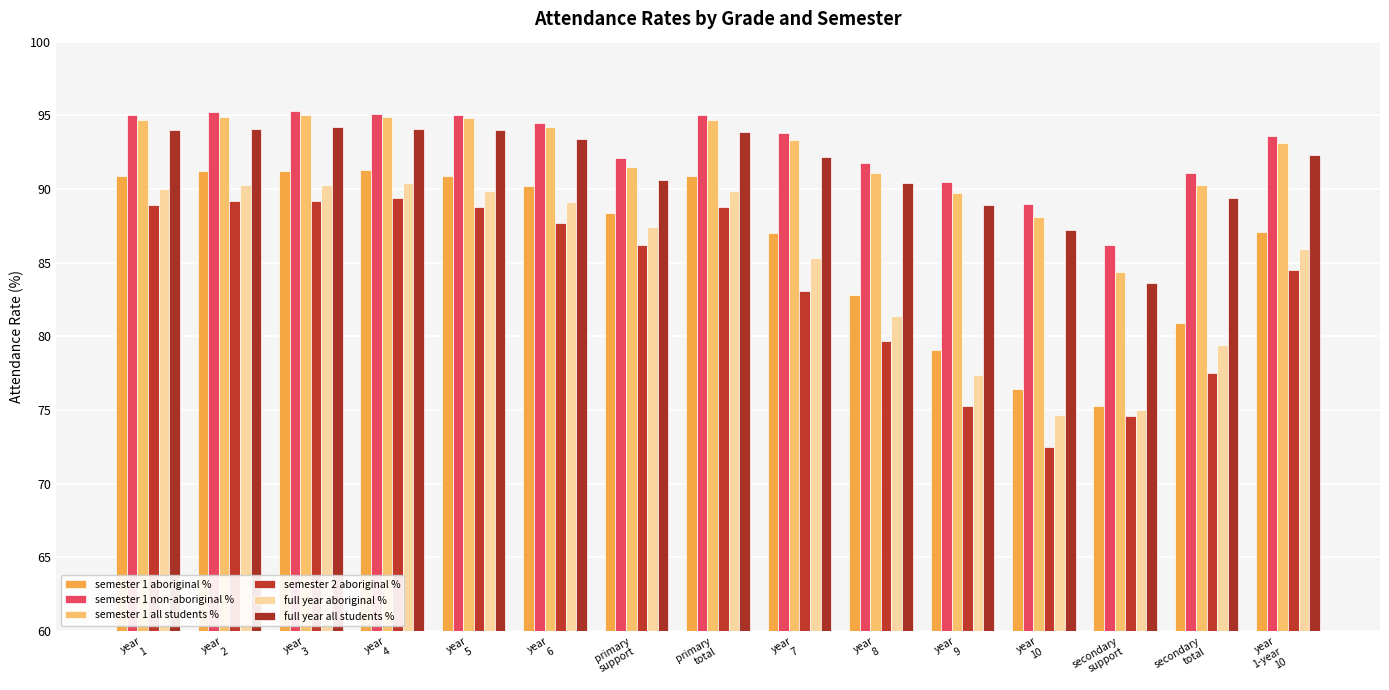

What is the minimum value shown in the chart?

72.5